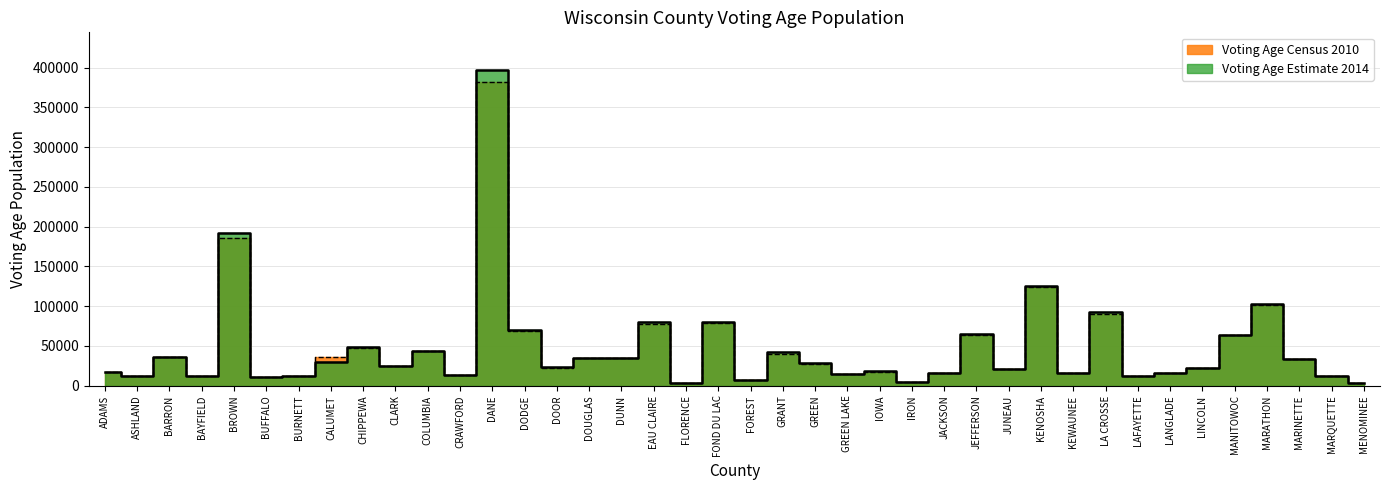

Between JUNEAU and KENOSHA, which is larger?

KENOSHA